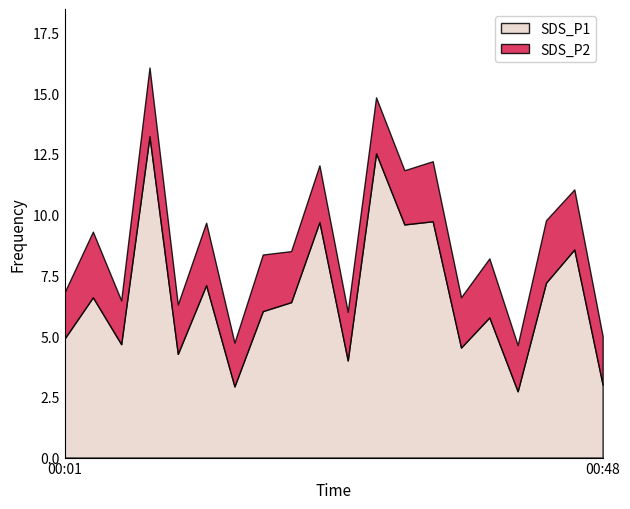

What is the maximum value shown in the chart?

13.2